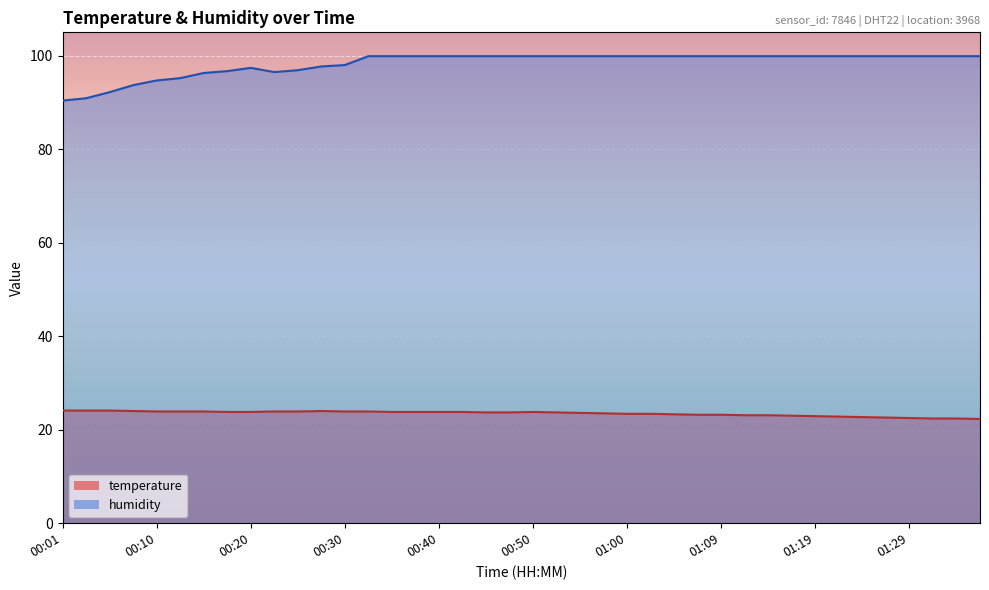

Which series has the largest total across all categories?

humidity